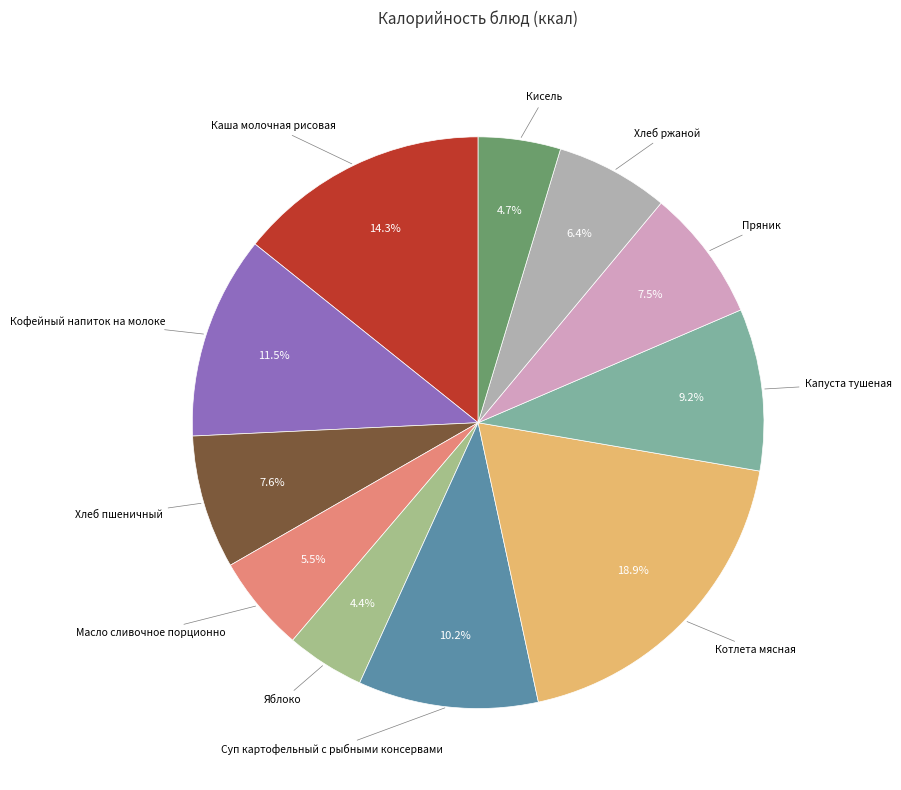

Does any single category account for the majority?

No